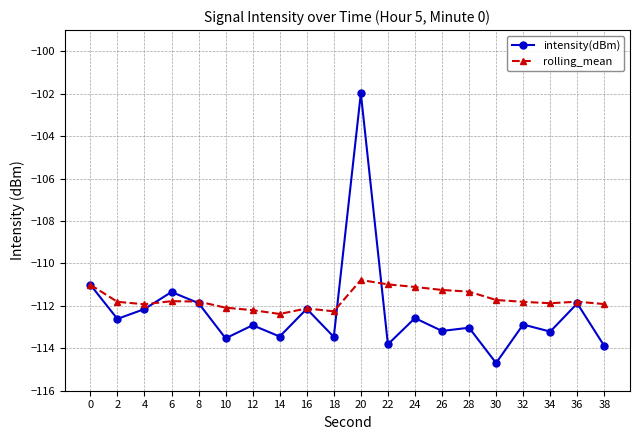

Rank the series at 26 from highest to lowest value.

rolling_mean, intensity(dBm)